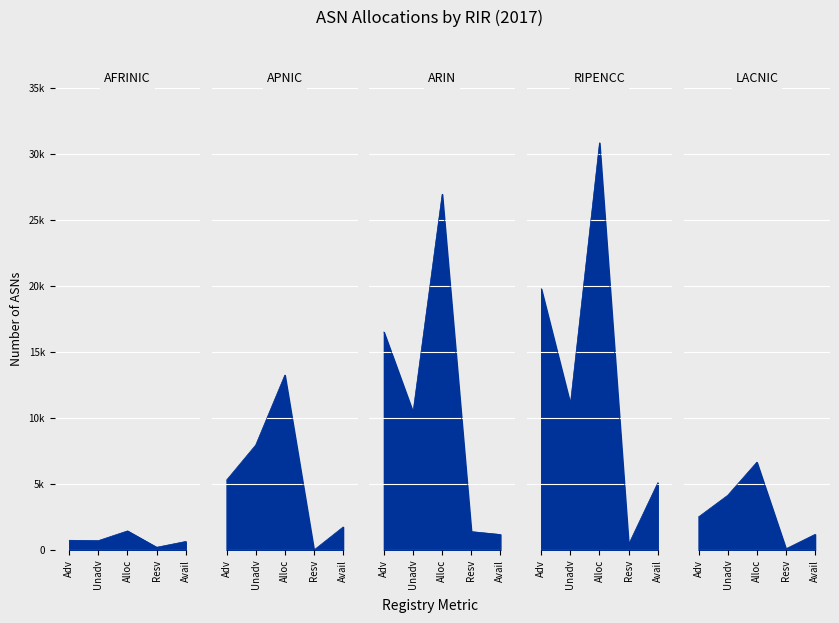

Is the value of Allocated ASNs at 2 greater than the value of Available ASNs at 3?

Yes